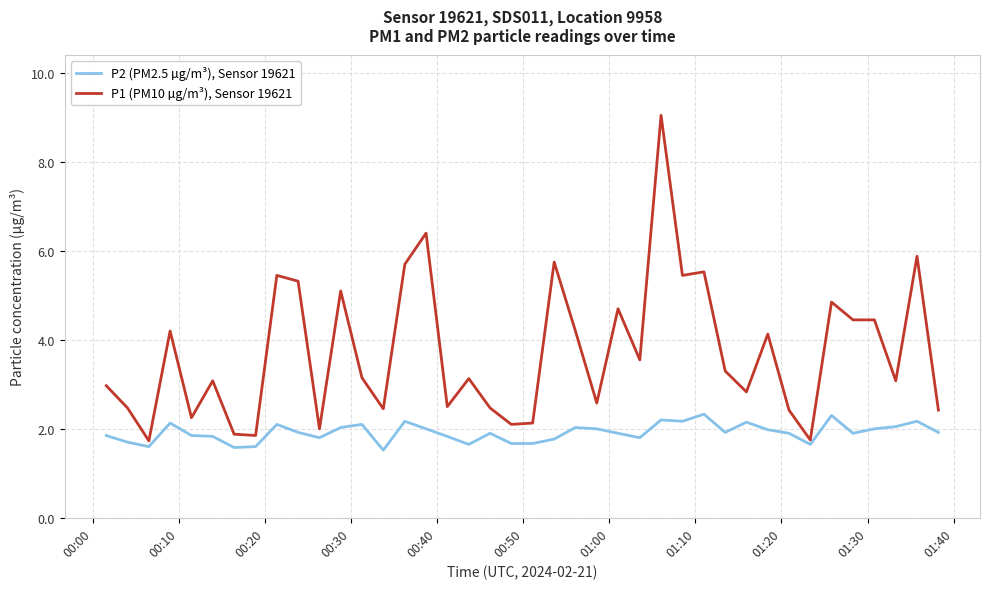

True or false: P1 (PM10 µg/m³), Sensor 19621 and P2 (PM2.5 µg/m³), Sensor 19621 intersect in this chart.

False